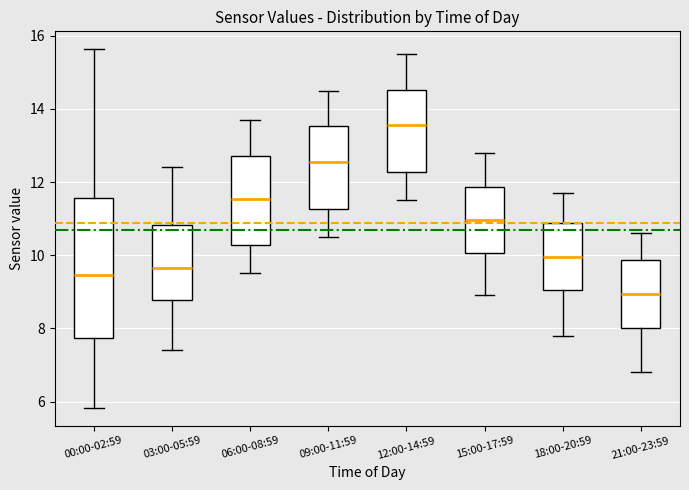

Which box's median line is the lowest?

21:00-23:59